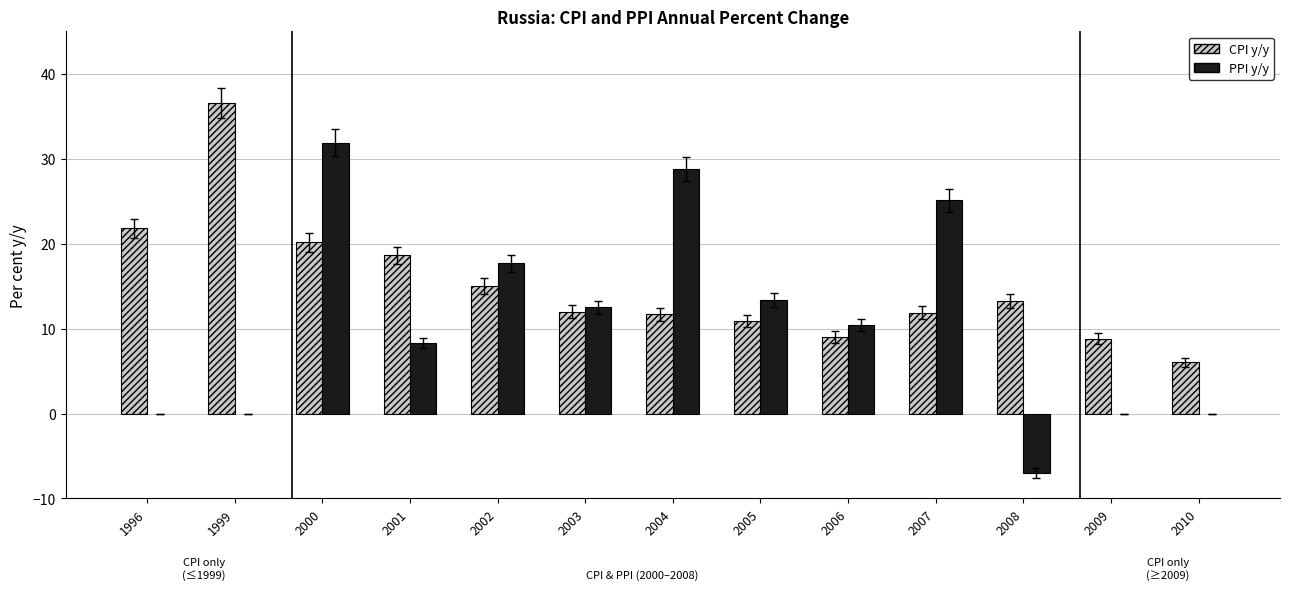

List the labels in order of value, smallest first.

2010, 2009, 2006, 2005, 2004, 2007, 2003, 2008, 2002, 2001, 2000, 1996, 1999